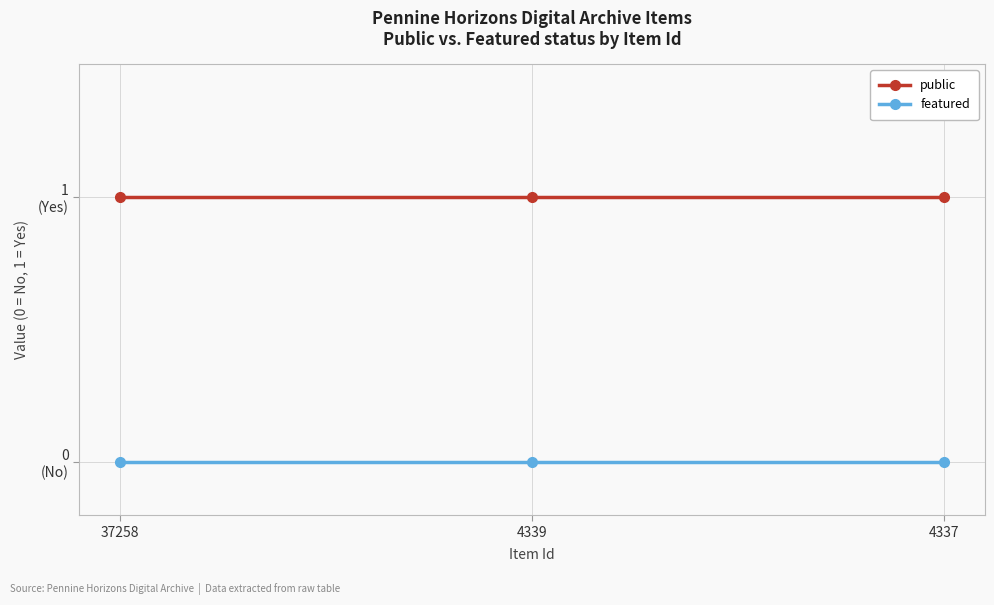

What is the total value across all series at 4337?

1